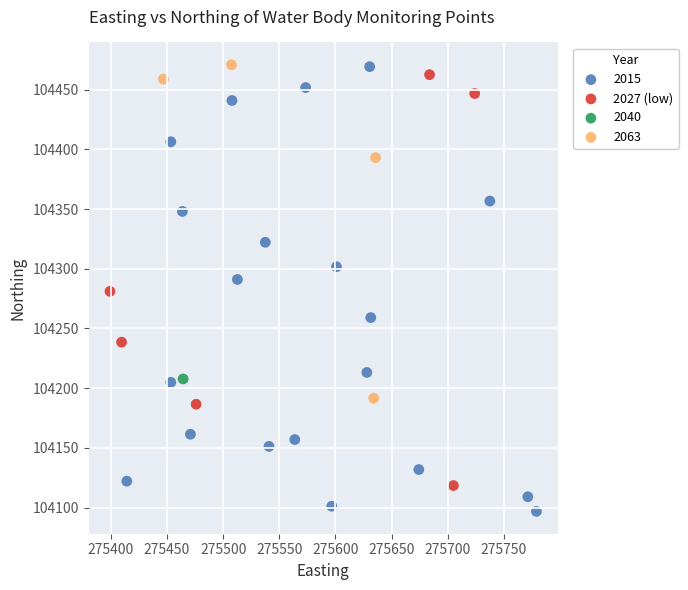

What are all the series names shown in the legend?

2015, 2027 (low), 2040, 2063